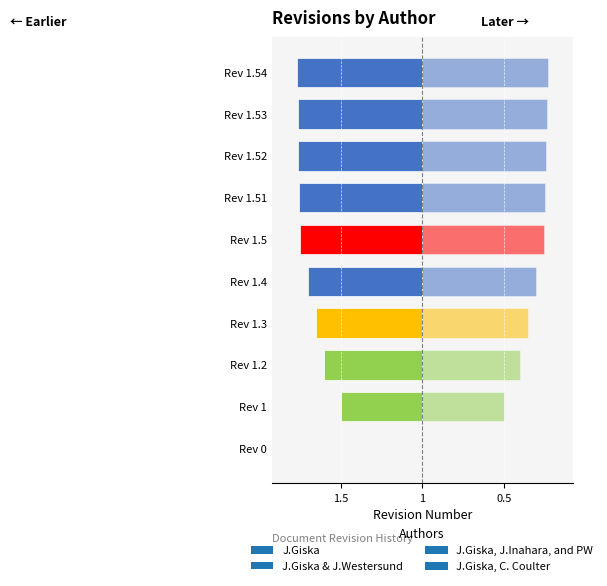

How many negative values are there?

9